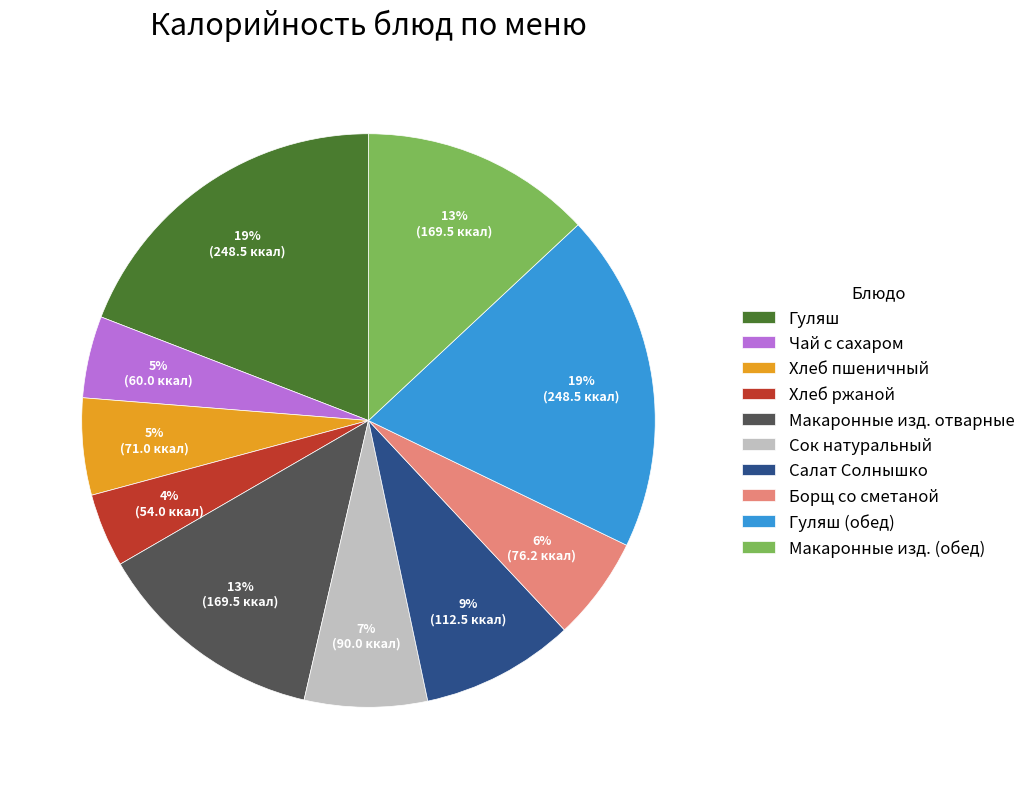

To the nearest percent, what is the average slice percentage?

10%